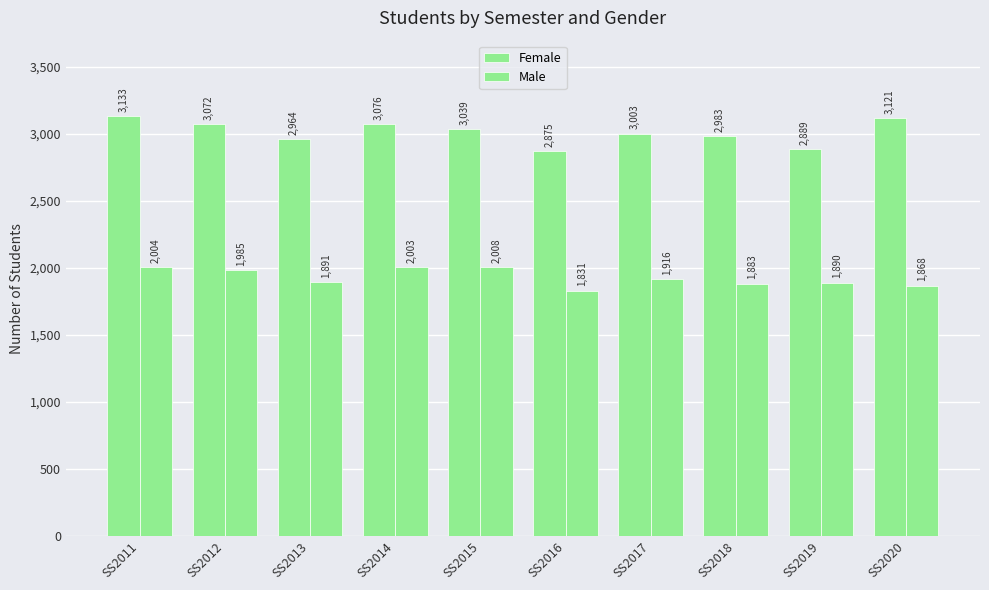

How many bars are there in total?

20